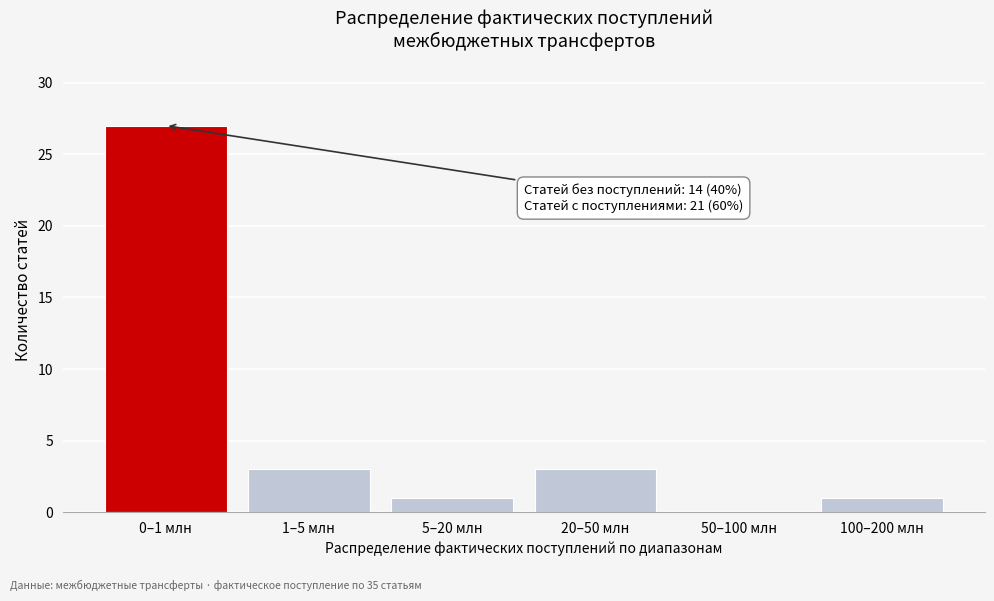

Reading left to right, list all the values displayed in this chart.

0–1 млн=27	1–5 млн=3	5–20 млн=1	20–50 млн=3	50–100 млн=0	100–200 млн=1